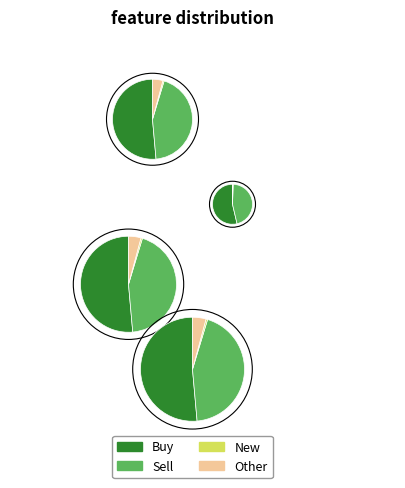

To the nearest percent, what portion does Other represent?

3%